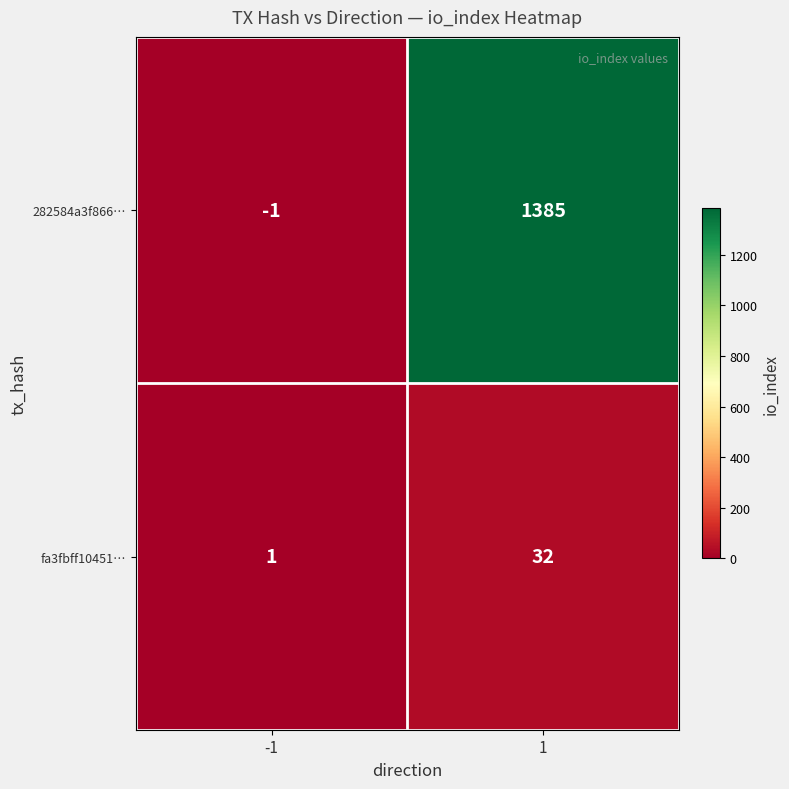

Rank the series by their maximum value, from highest to lowest.

282584a3f866…, fa3fbff10451…